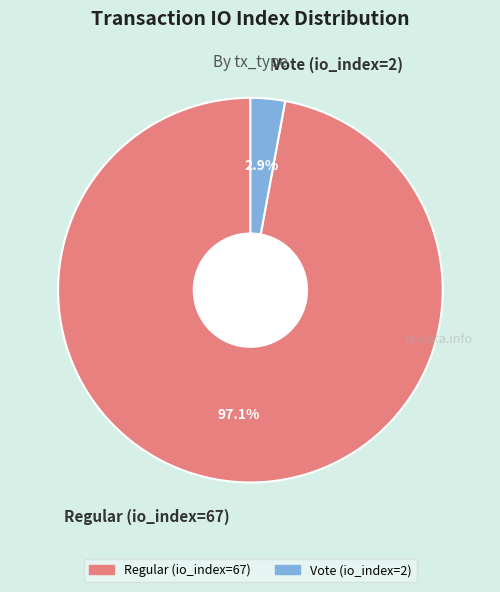

Does Regular (io_index=67) account for over 50% of the chart?

Yes